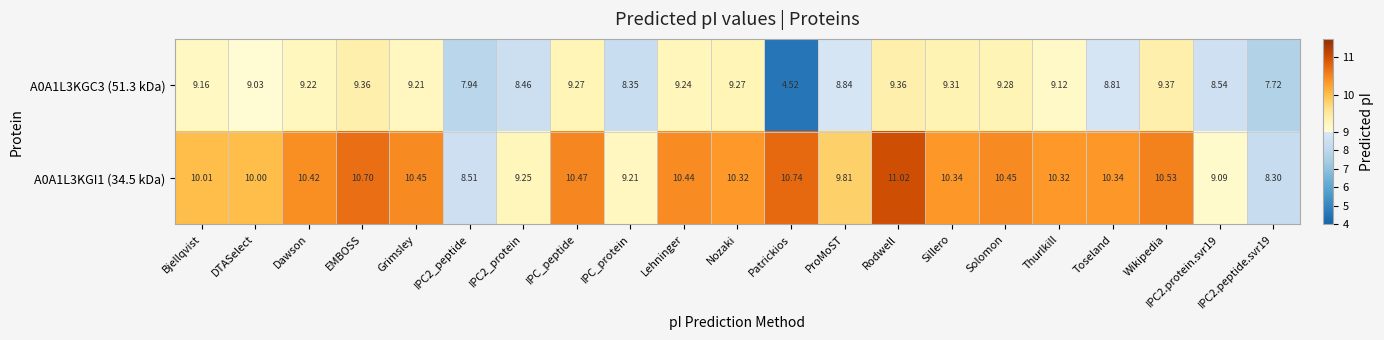

Is the value of A0A1L3KGC3 (51.3 kDa) at Lehninger greater than the value of A0A1L3KGI1 (34.5 kDa) at IPC2.protein.svr19?

Yes